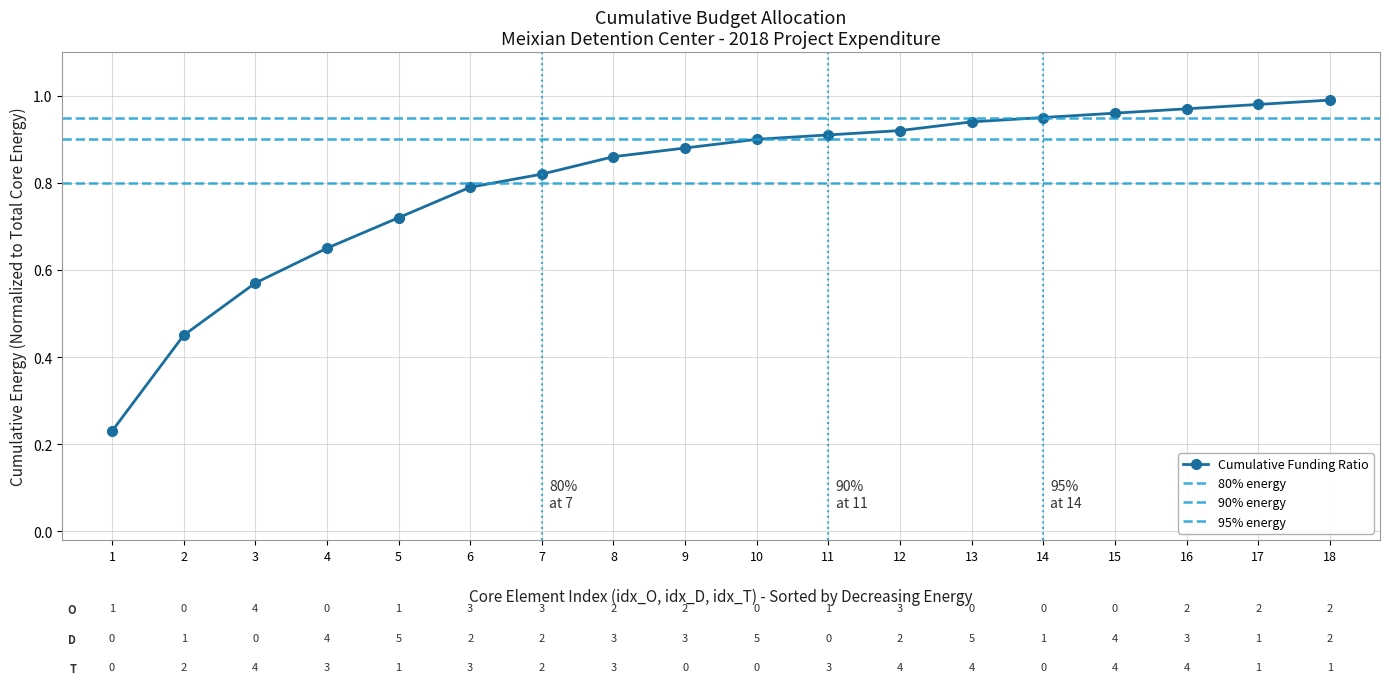

What is the difference between the values at 9 and 15?

0.1